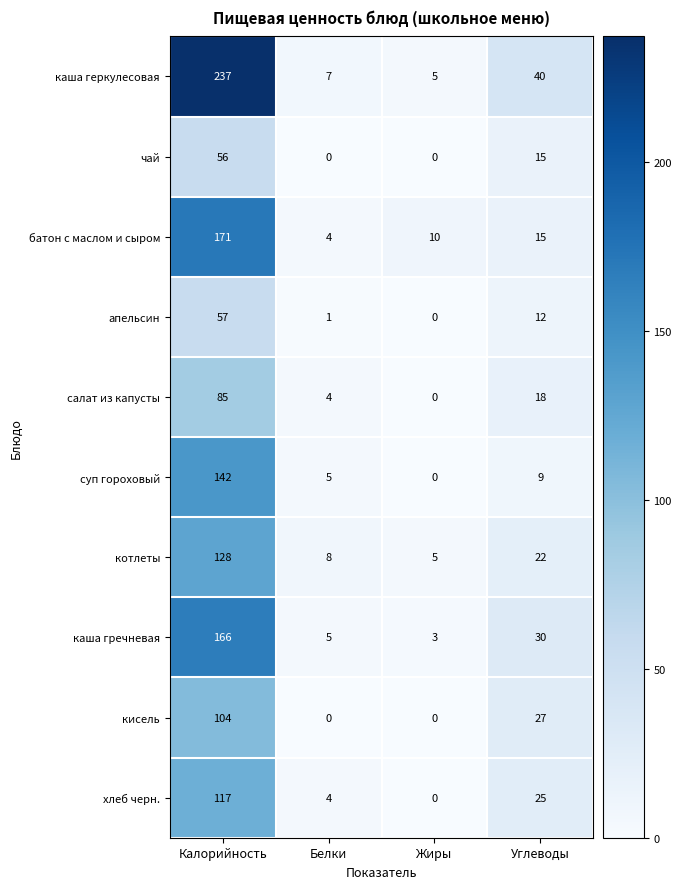

Which series has the largest range (max minus min)?

каша геркулесовая